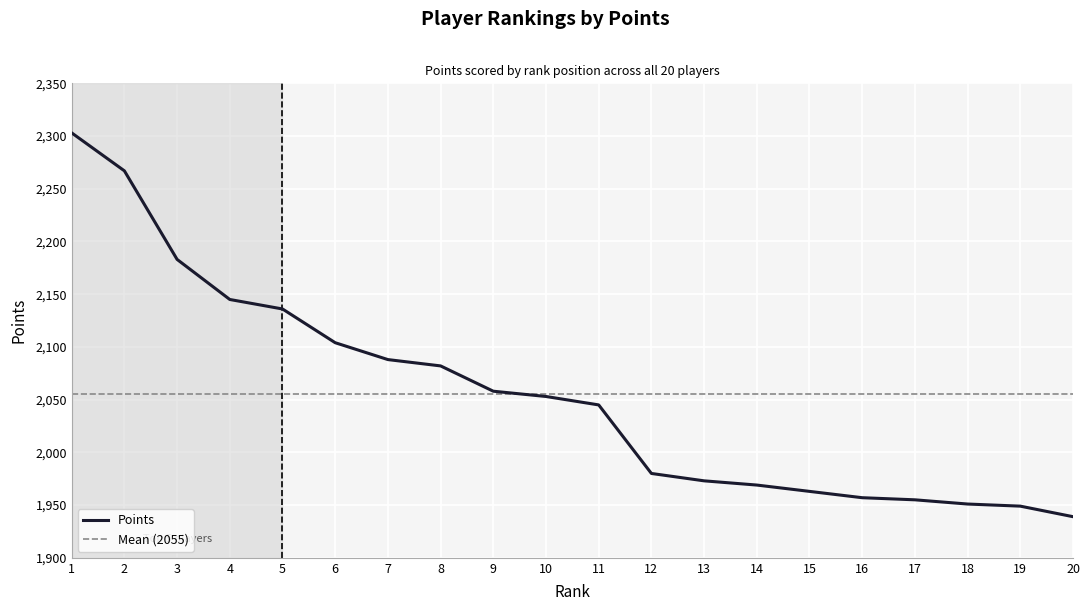

What is the maximum value shown in the chart?

2303